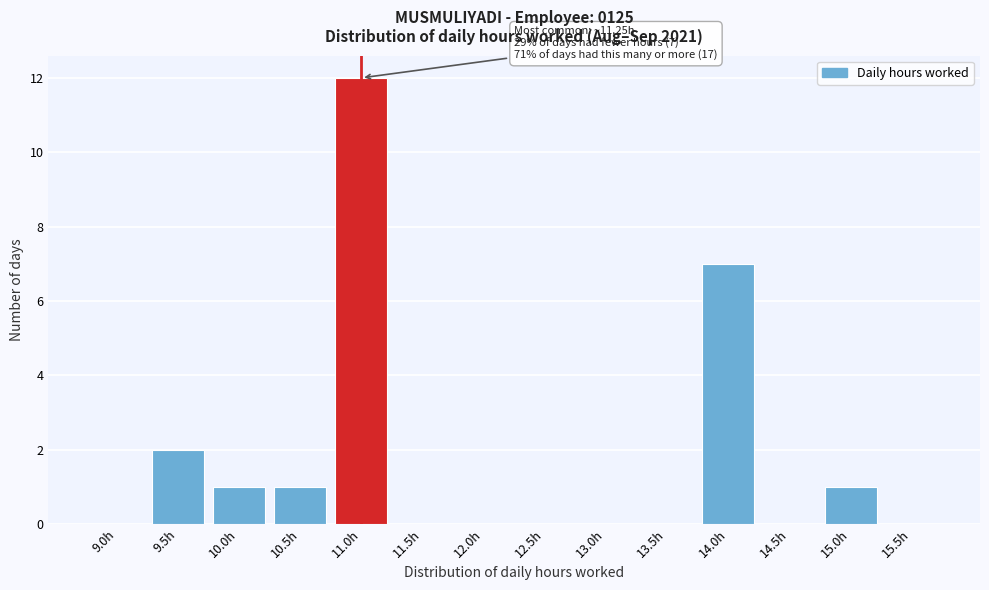

Reading left to right, extract all data points from this chart.

9.0h=0	9.5h=2	10.0h=1	10.5h=1	11.0h=12	11.5h=0	12.0h=0	12.5h=0	13.0h=0	13.5h=0	14.0h=7	14.5h=0	15.0h=1	15.5h=0